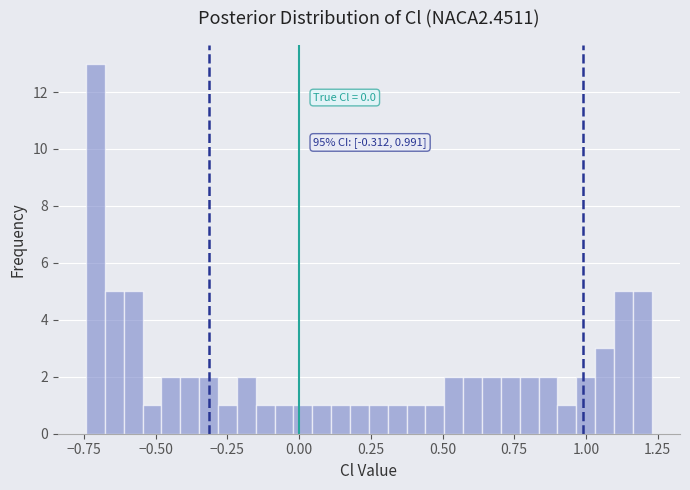

Read against the x-axis, roughly where is the centre of the tallest bar?

-0.70